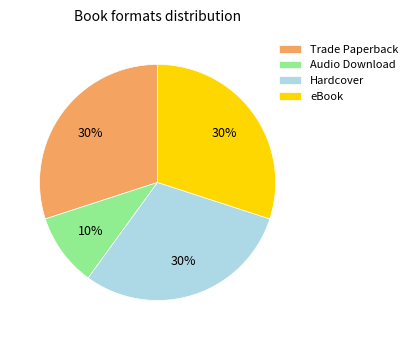

What is the ratio of the value at Trade Paperback to the value at eBook?

1.0